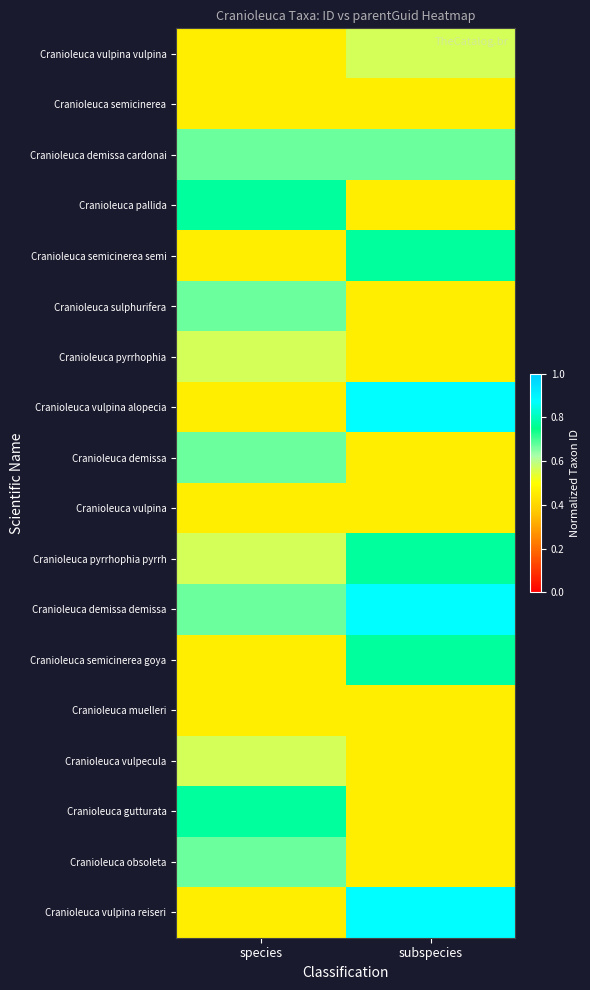

What is the total value across all series at subspecies?

10.8